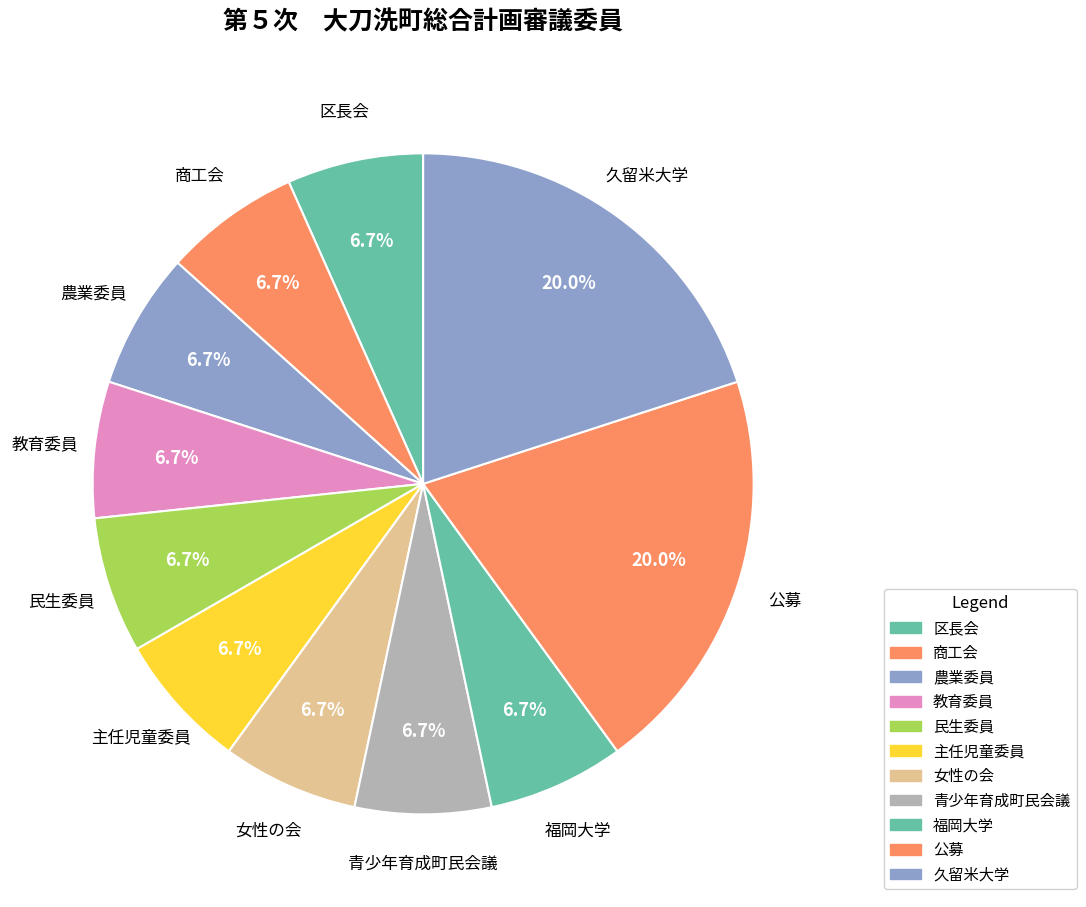

What percentage is the 農業委員 slice, to the nearest percent?

7%